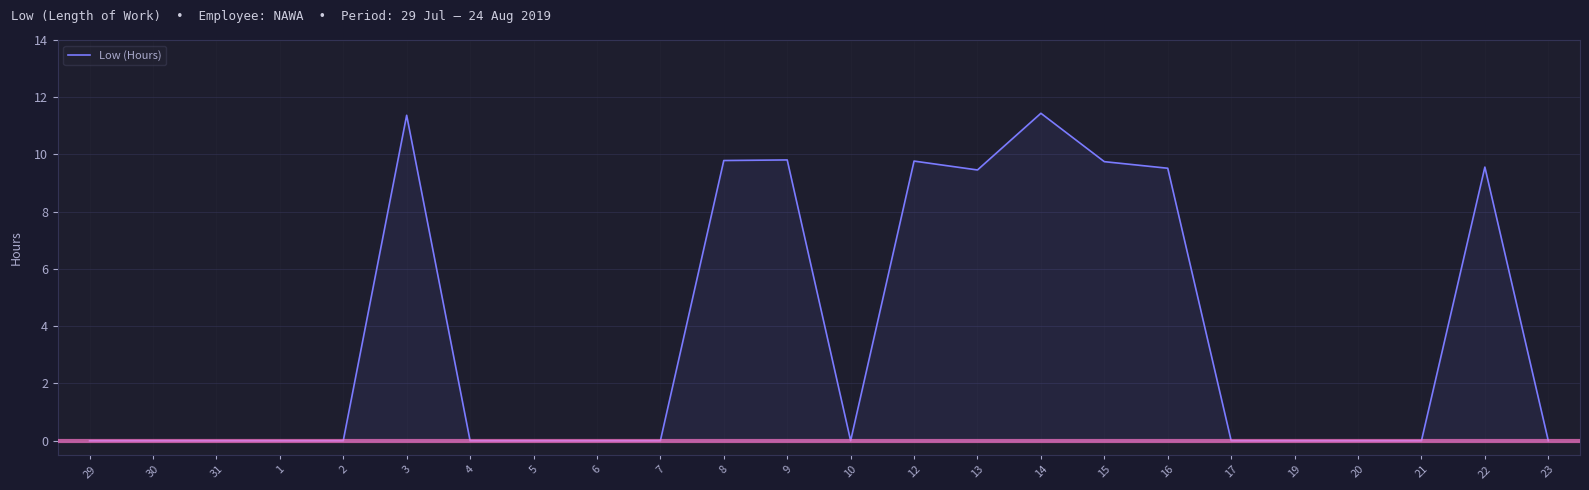

What is the change in value from 9 to 14?

+1.6